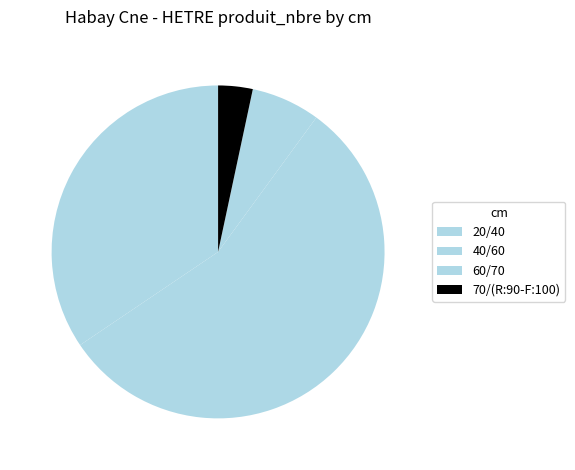

Does 20/40 represent more than half of the total?

No